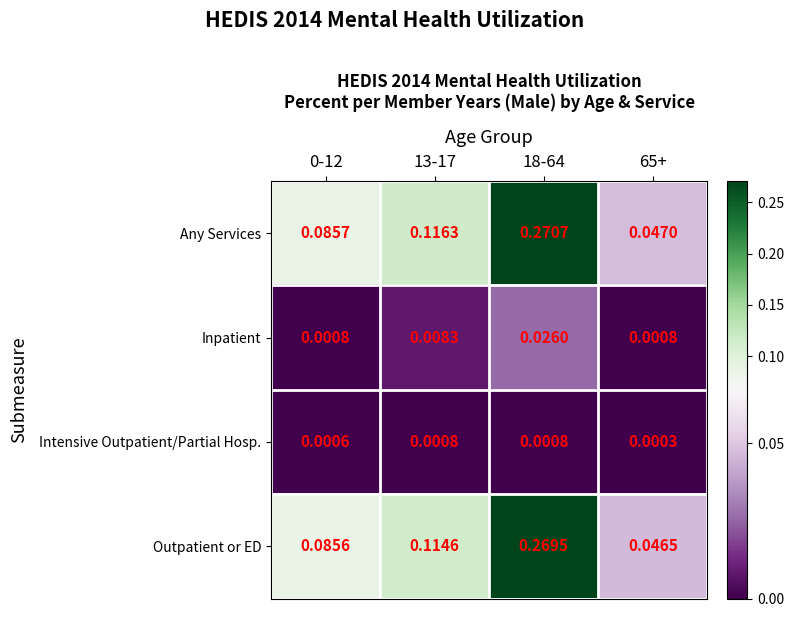

At 65+, list the series in order from largest to smallest.

Any Services, Outpatient or ED, Inpatient, Intensive Outpatient/Partial Hosp.